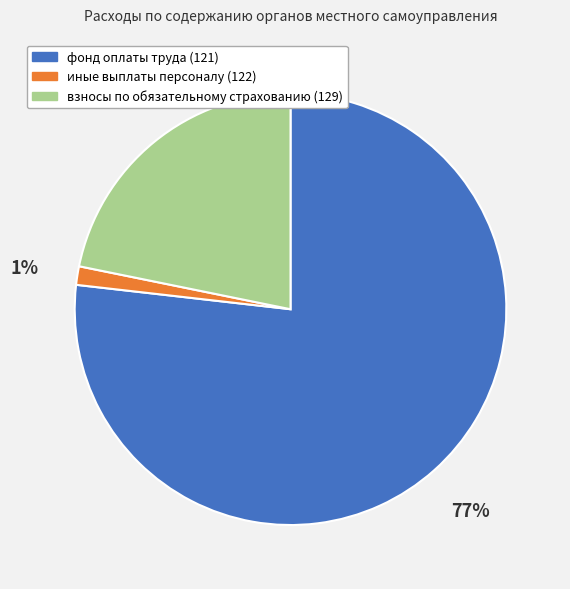

How many segments does this pie chart have?

3